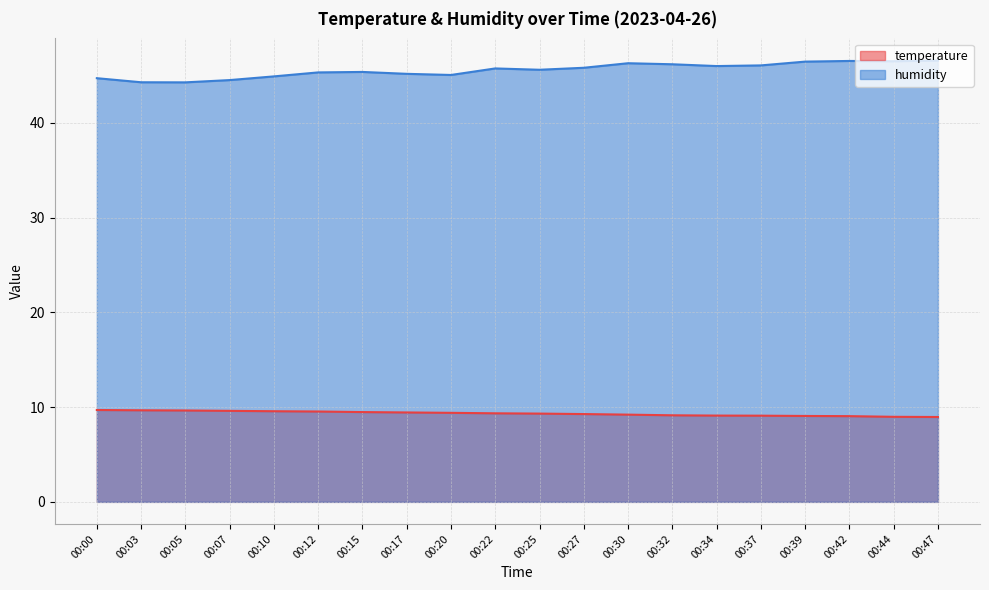

The value of temperature at 00:05 is 9.7. True or false?

True